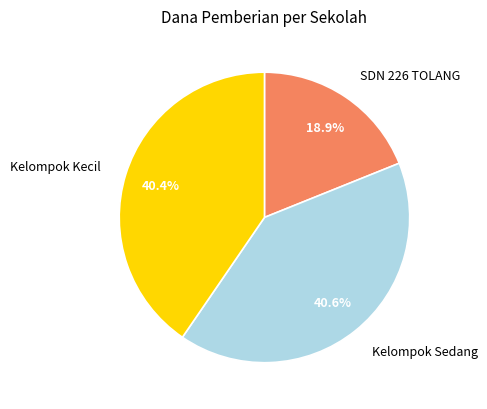

What is the ratio of the value at SDN 226 TOLANG to the value at Kelompok Sedang?

0.5